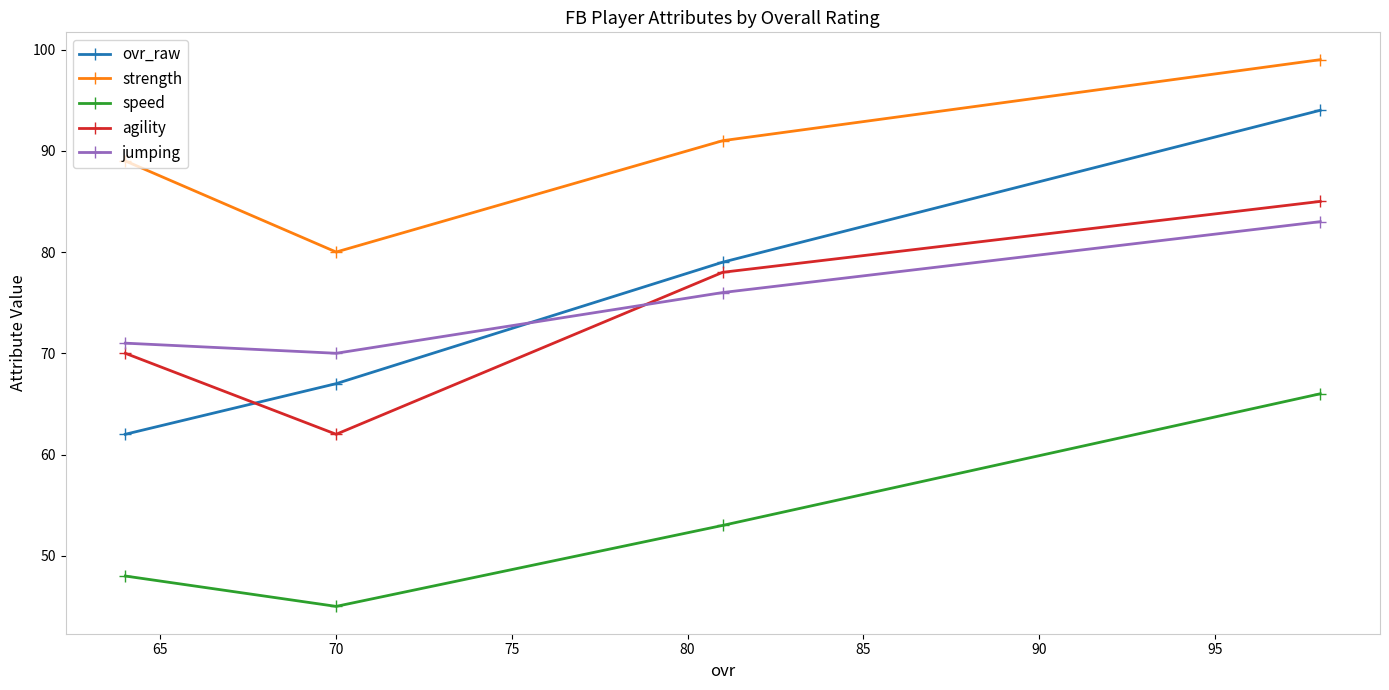

Which series has the largest range (max minus min)?

ovr_raw